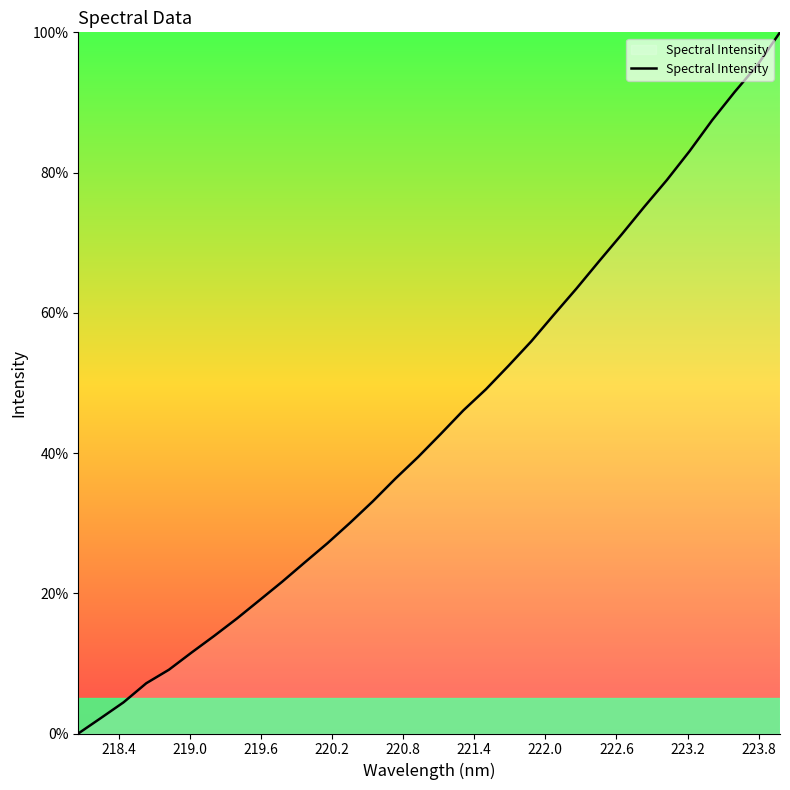

What is the difference between the maximum and minimum values?

100.0